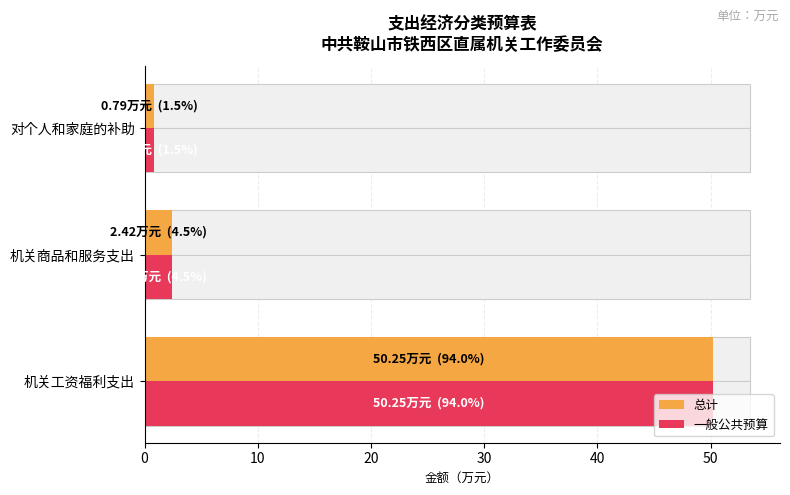

What is the value of the 总计 bar at the 1st from the left?

50.2